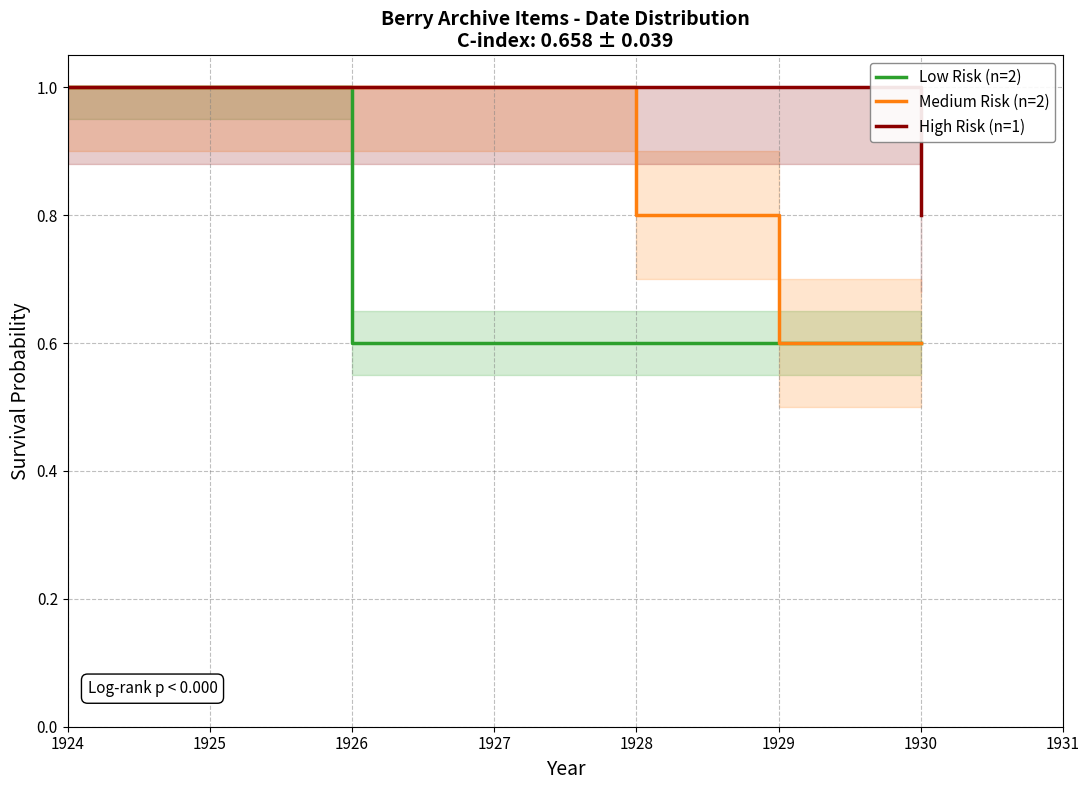

How many lines are shown in the chart?

3